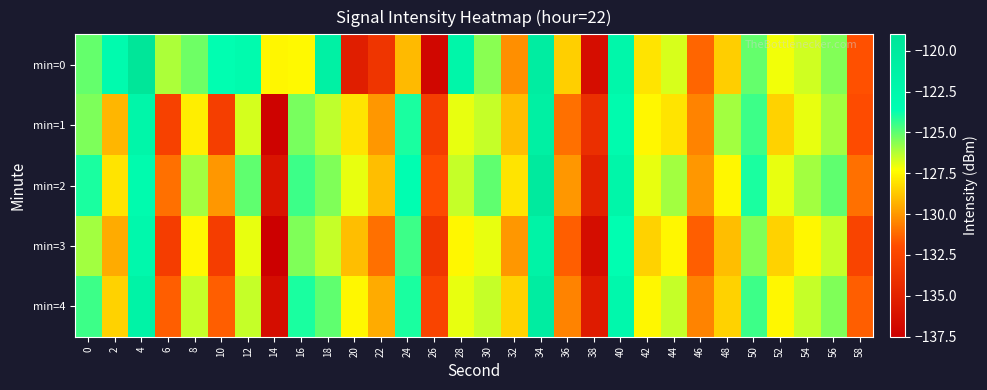

What is the maximum value shown in the chart?

-119.2